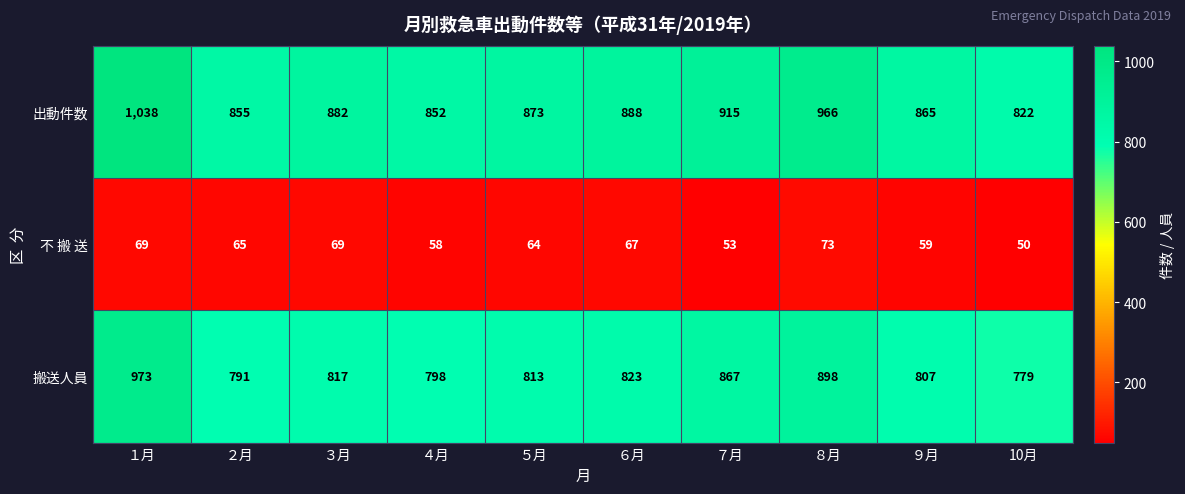

The 不 搬 送 series shows 50 at 10月. True or false?

True